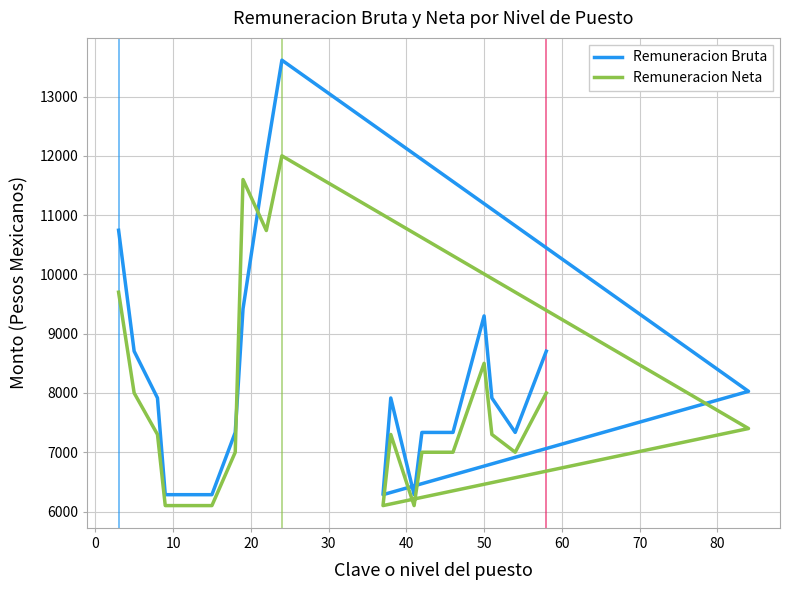

Is the value of Remuneracion Bruta at 14 greater than the value of Remuneracion Neta at 12?

Yes